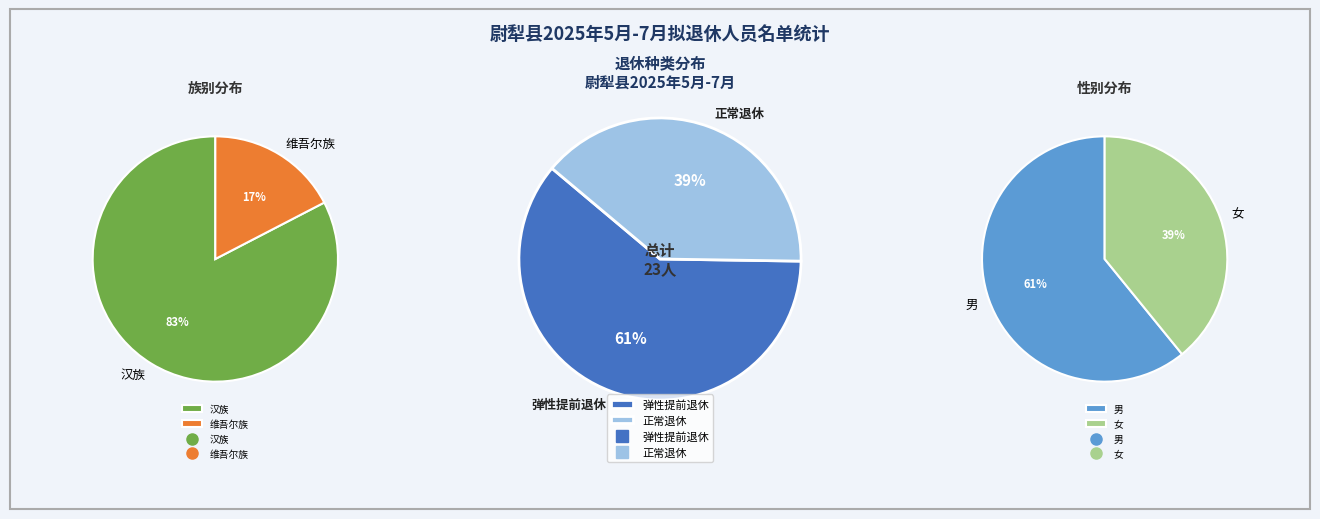

What is the smallest slice in the pie chart?

正常退休